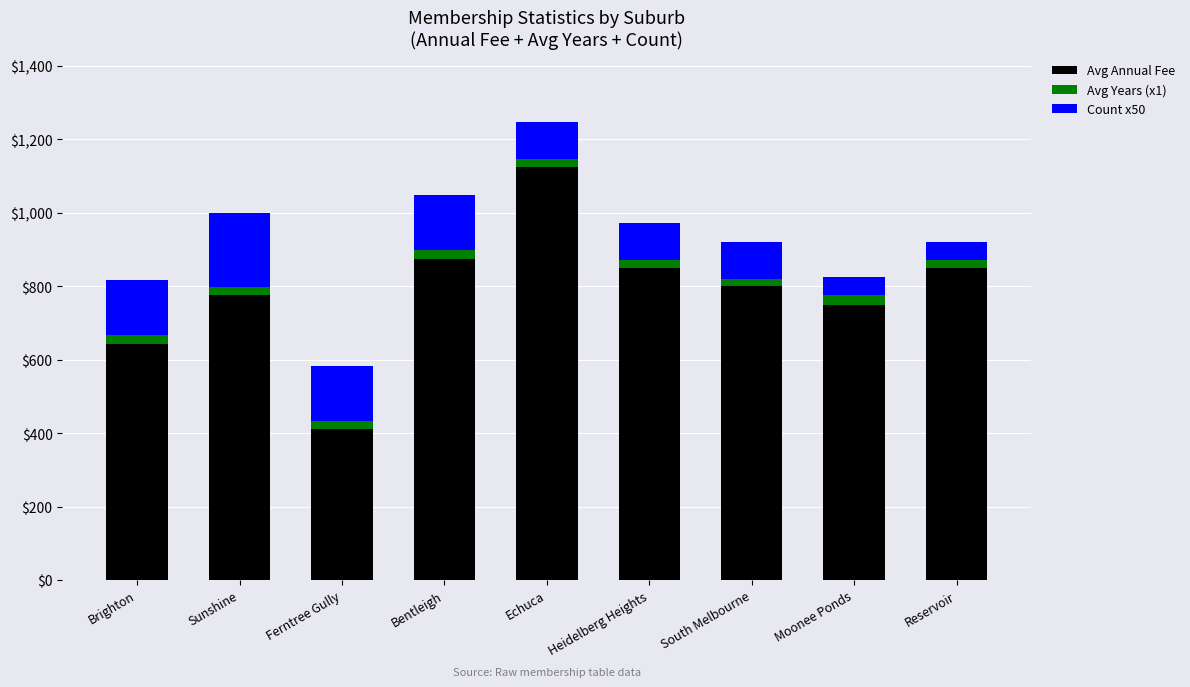

What is the difference between the maximum and second lowest values in the Avg Annual Fee series?

482.0